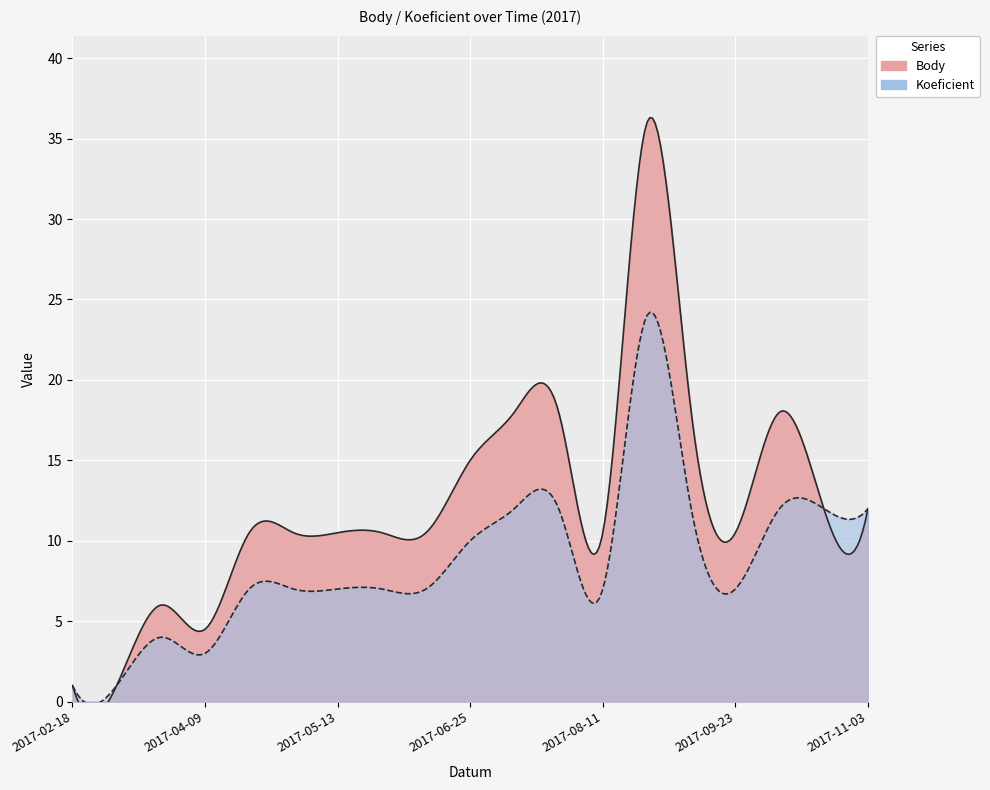

Rank the series by their maximum value, from lowest to highest.

Koeficient, Body